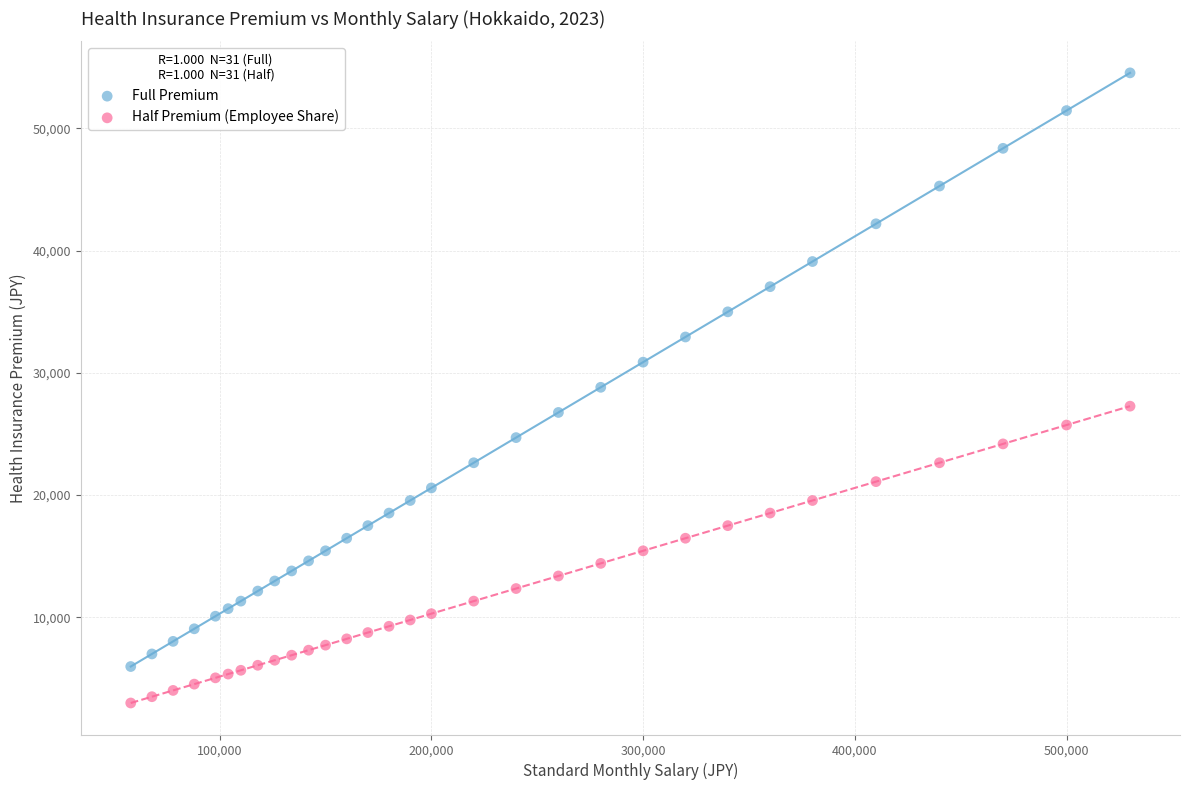

Which series has the largest Y range (max minus min)?

Full Premium